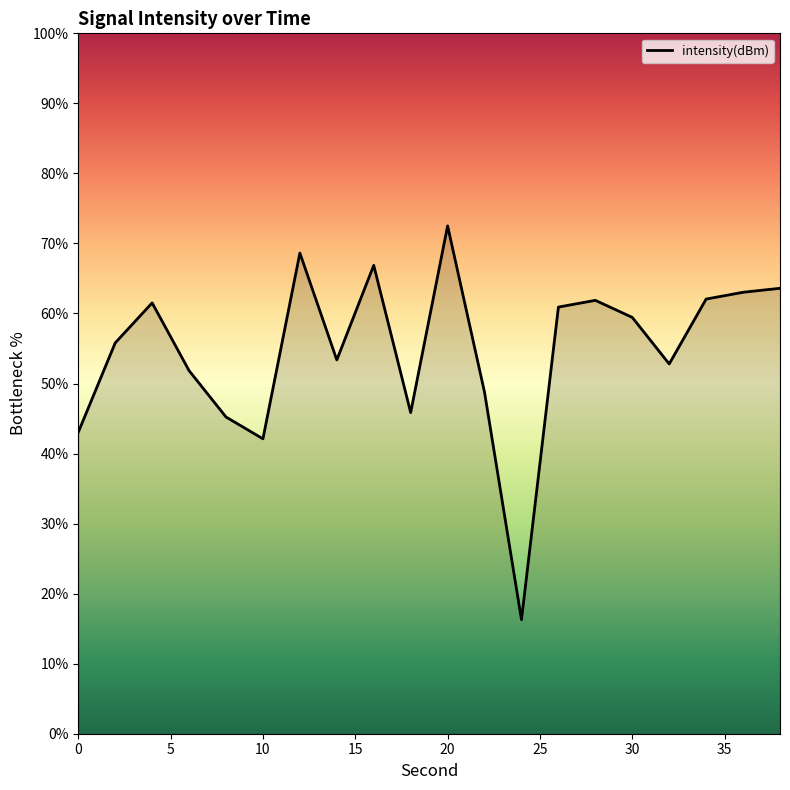

What is the smallest value displayed?

16.3